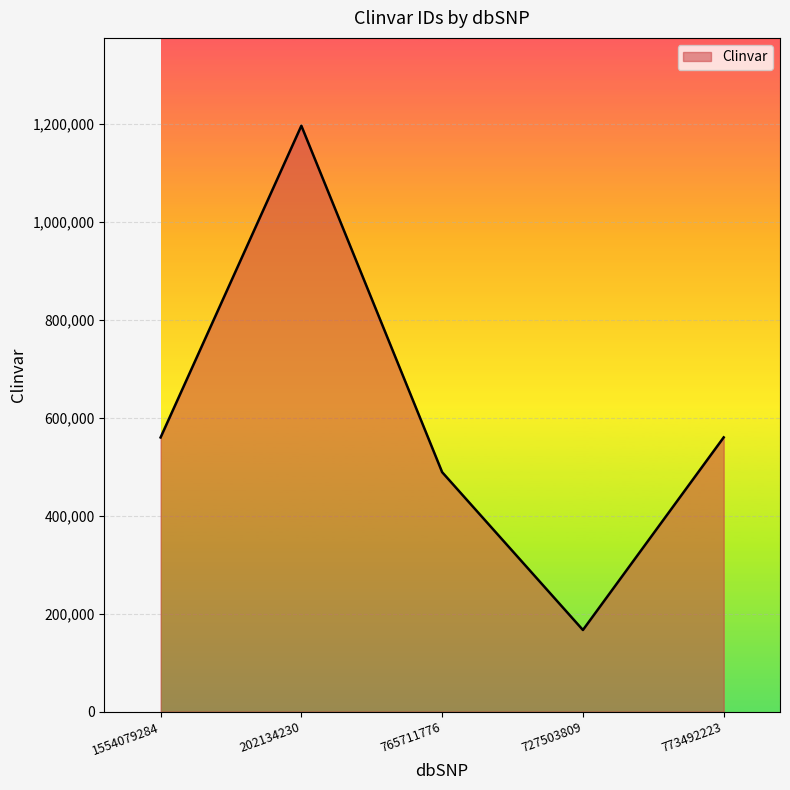

What is the smallest value displayed?

166694